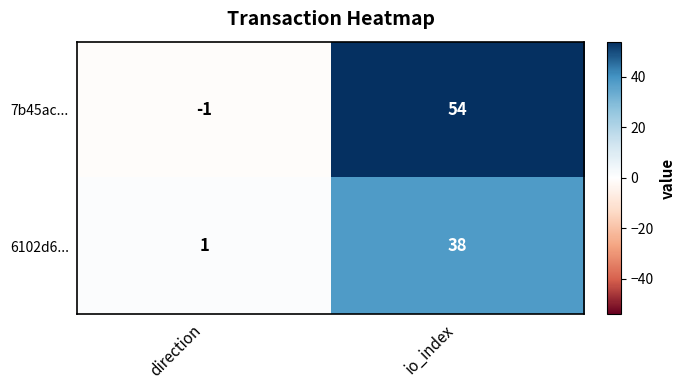

Is it true that 7b45ac... equals 54 at io_index?

True